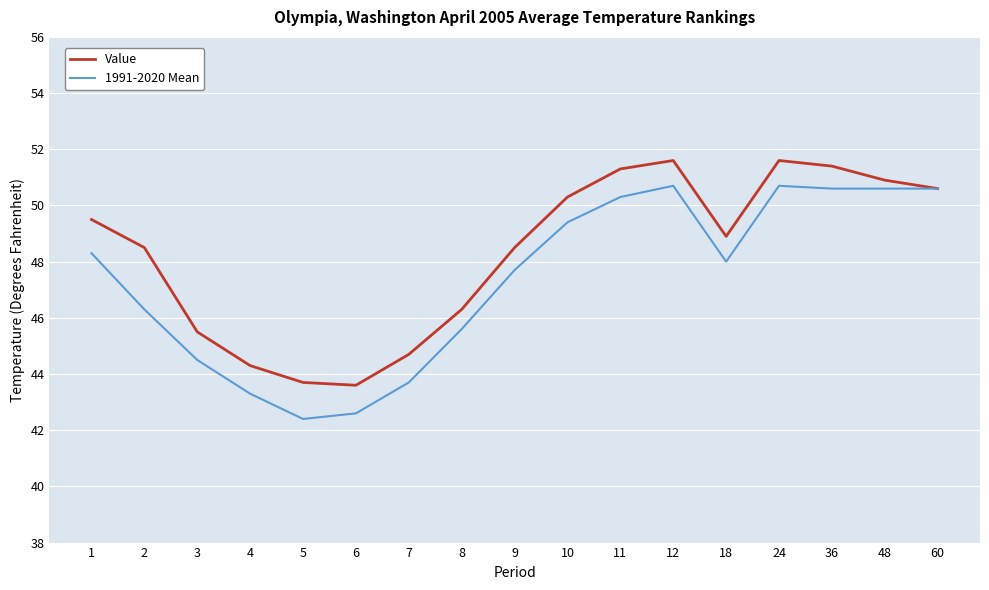

At which label is Value closest to 47?

8